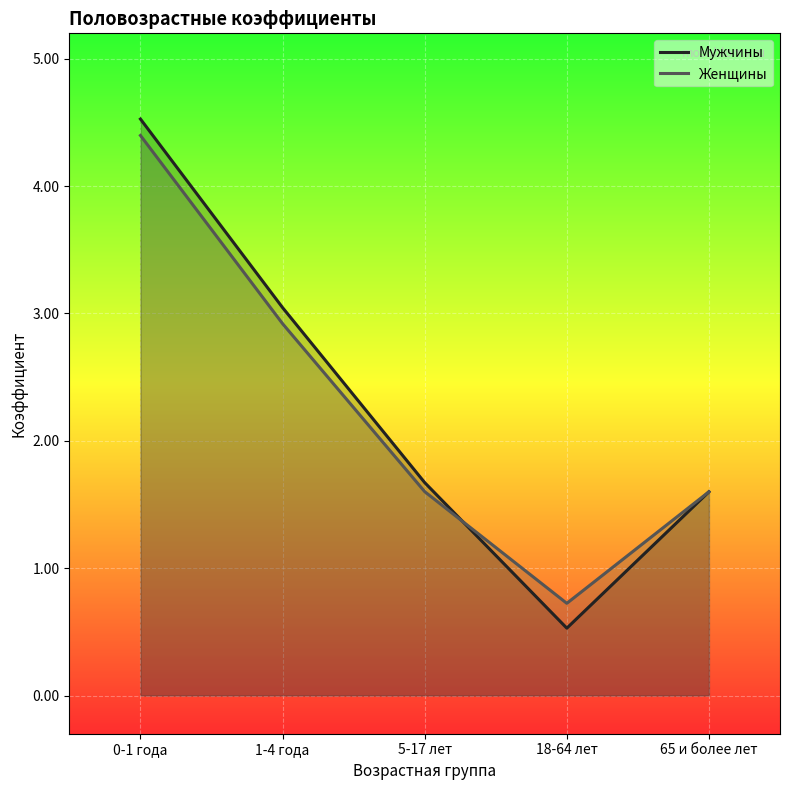

What is the value of the Женщины point at the 4th from the left?

0.7